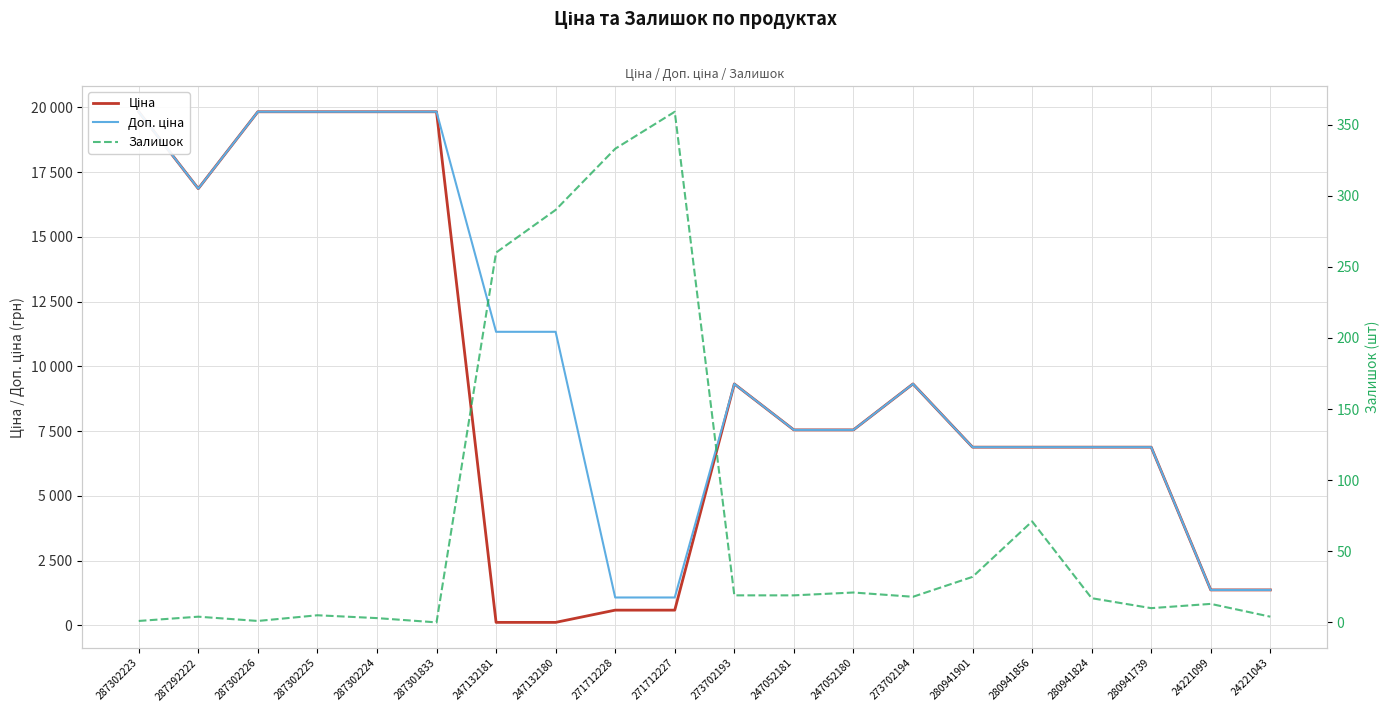

Where is Ціна nearest to the value 9972?

273702193